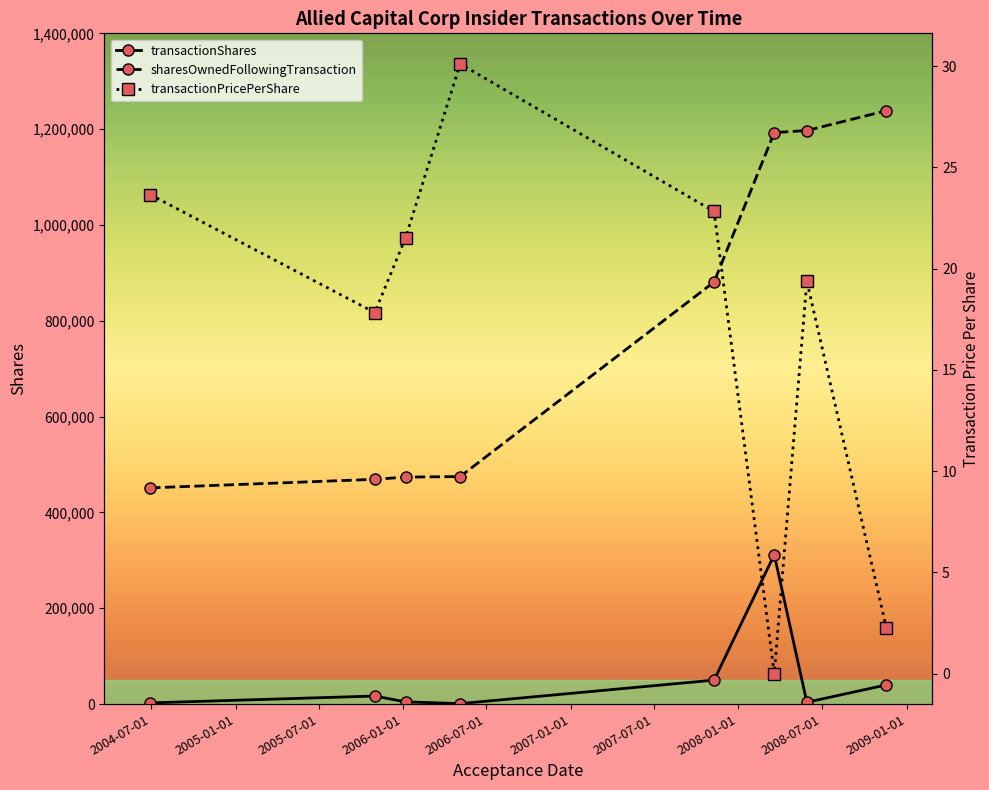

True or false: transactionShares and sharesOwnedFollowingTransaction cross at least once.

False